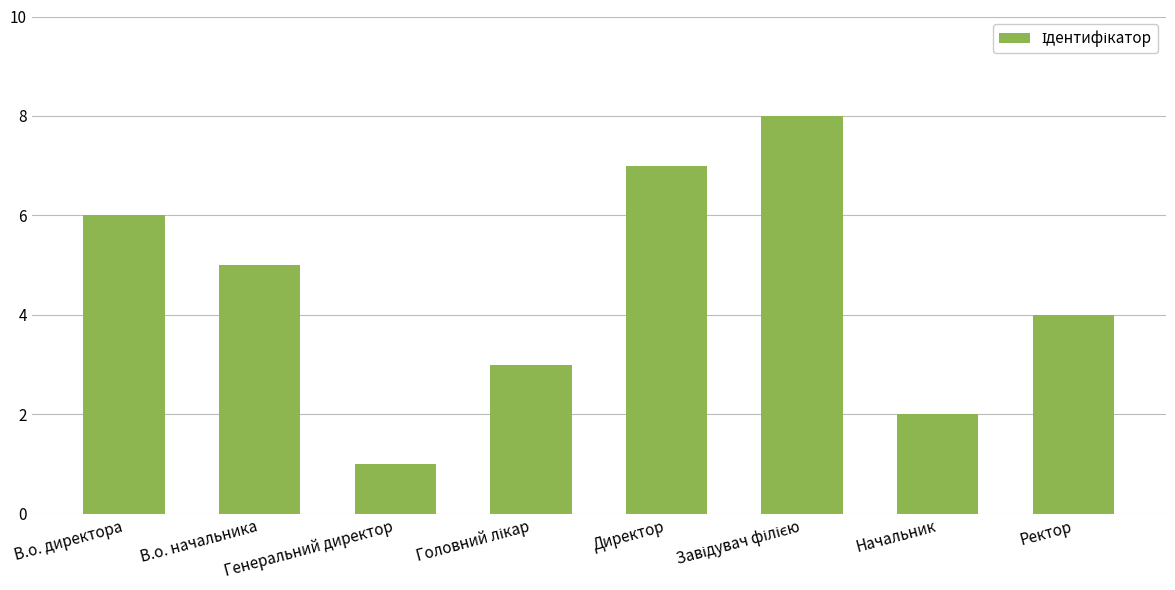

What is the sum of all values?

36